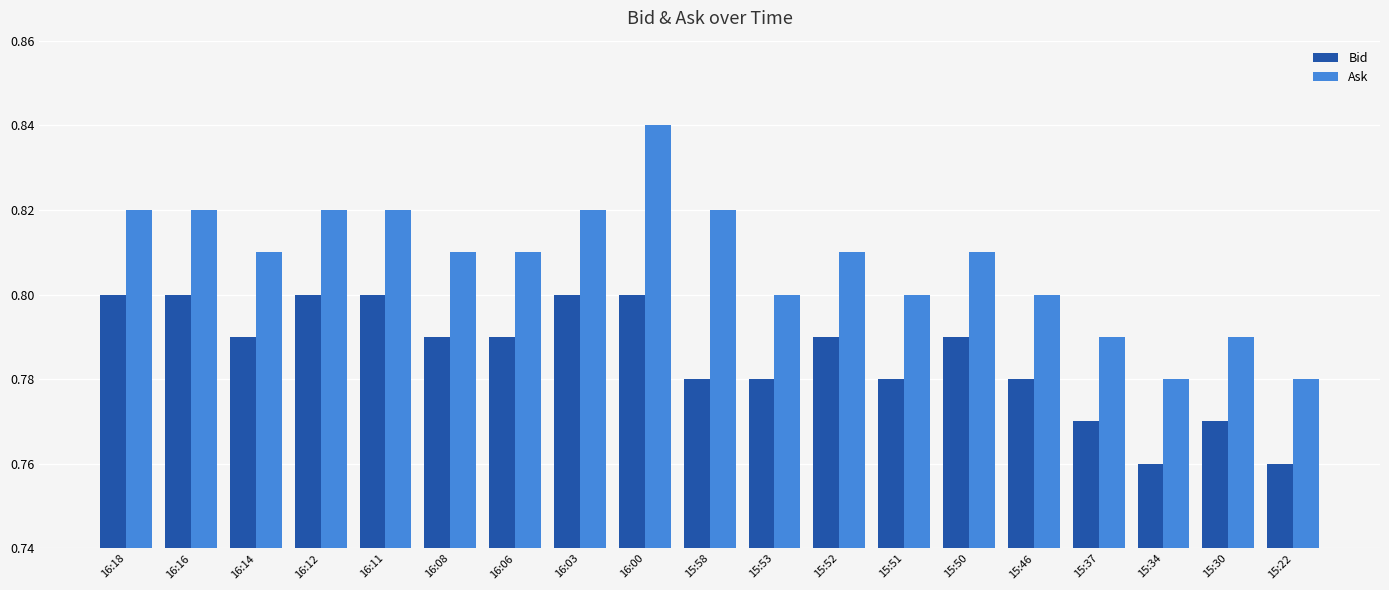

What are all the series names shown in the legend?

Bid, Ask